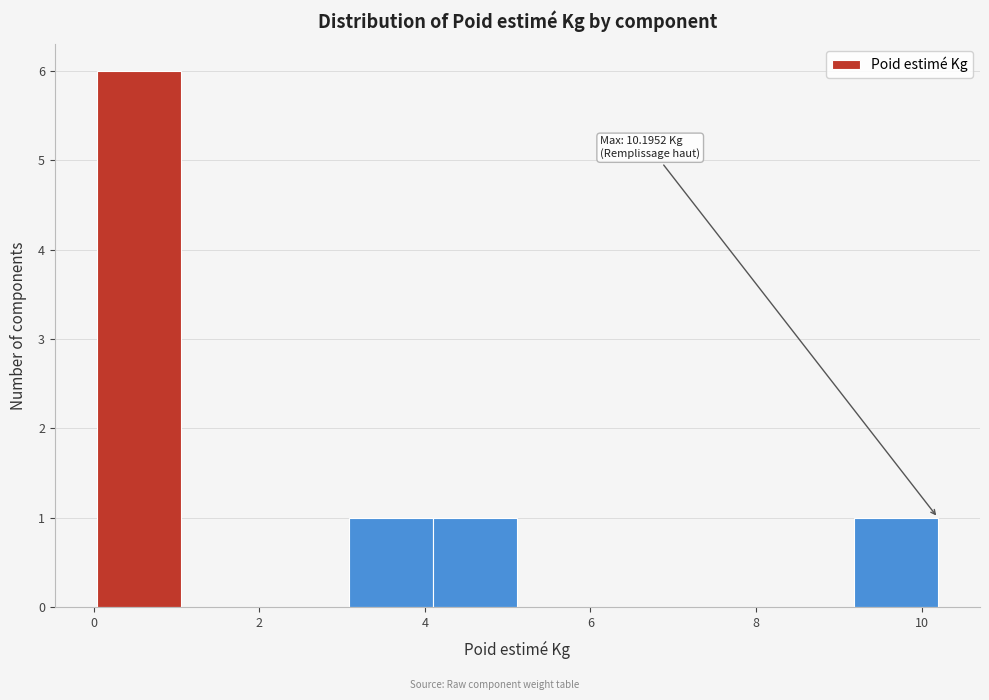

Over which range of the x-axis is the bar tallest?

0.0 to 1.0